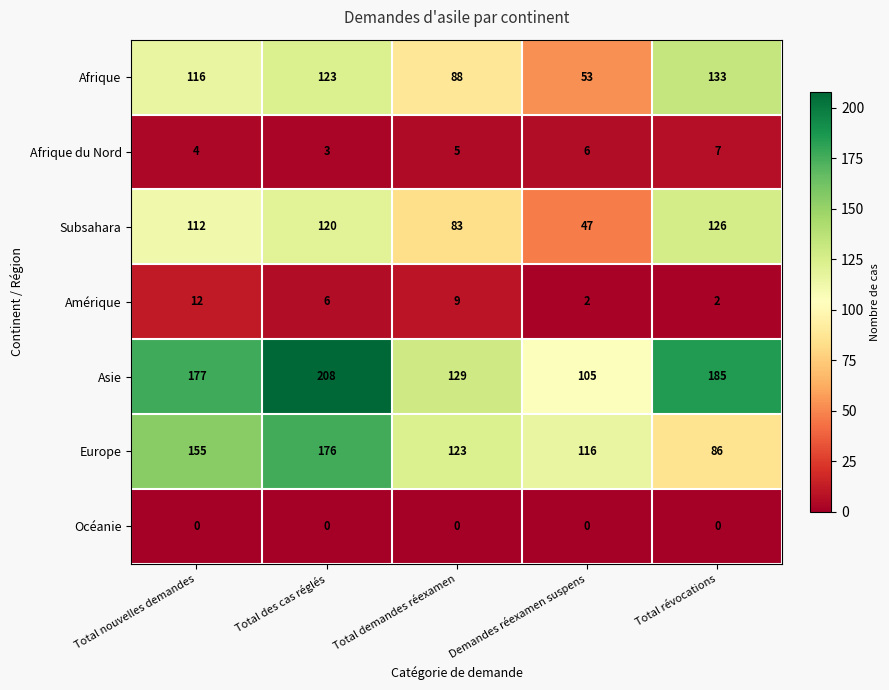

Which category has the highest value in the Subsahara series?

Total révocations